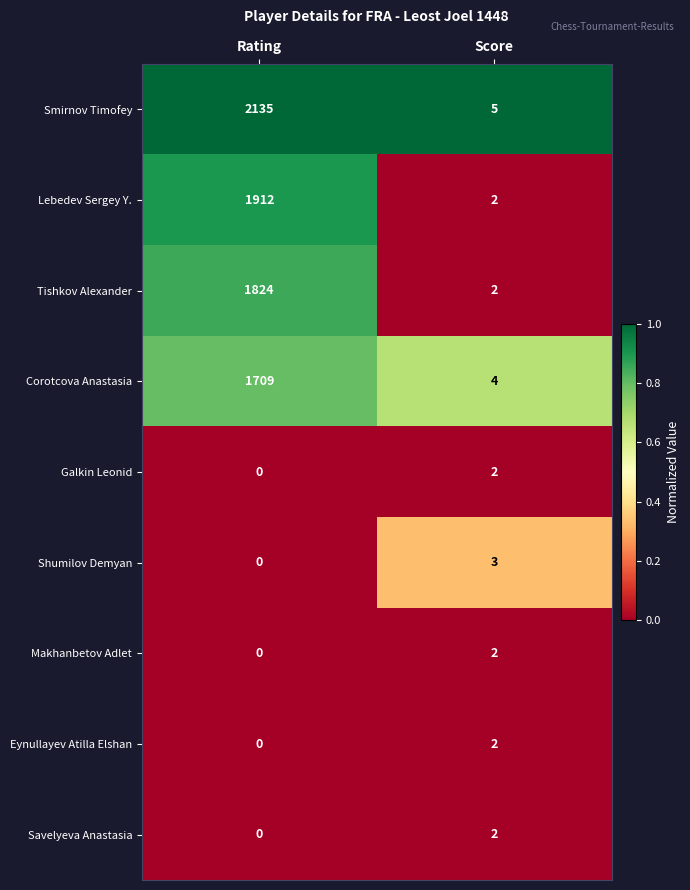

At which label does Smirnov Timofey reach its minimum?

Score